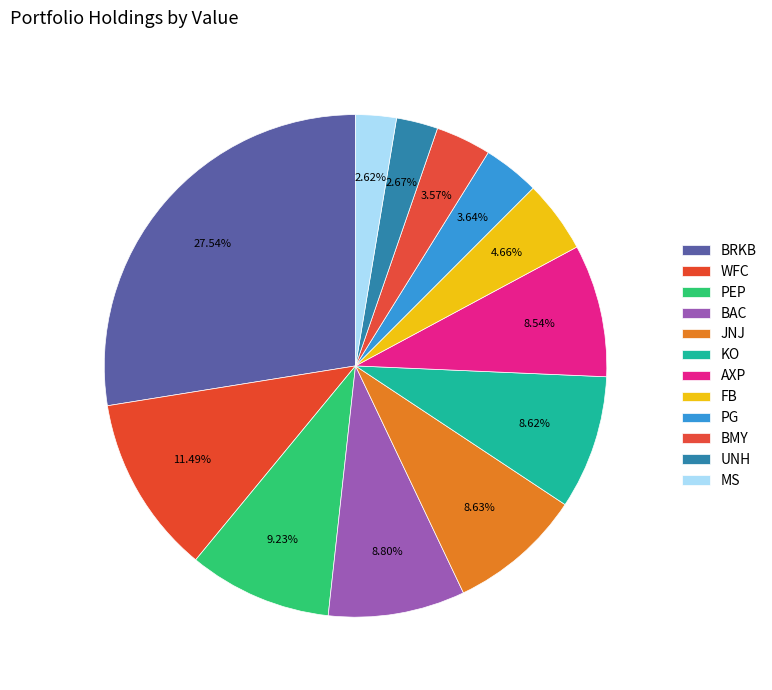

What is the change in value from KO to BMY?

-7237000